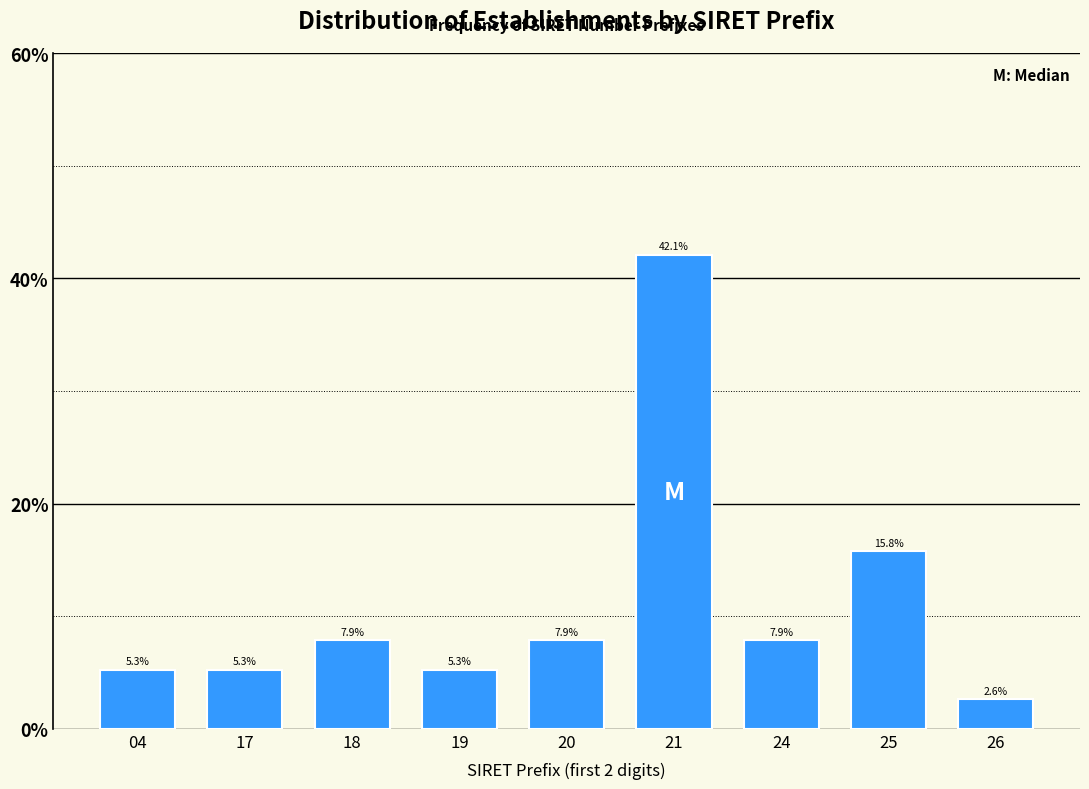

Reading left to right, what are all the values shown in this chart?

04=5.3	17=5.3	18=7.9	19=5.3	20=7.9	21=42.1	24=7.9	25=15.8	26=2.6